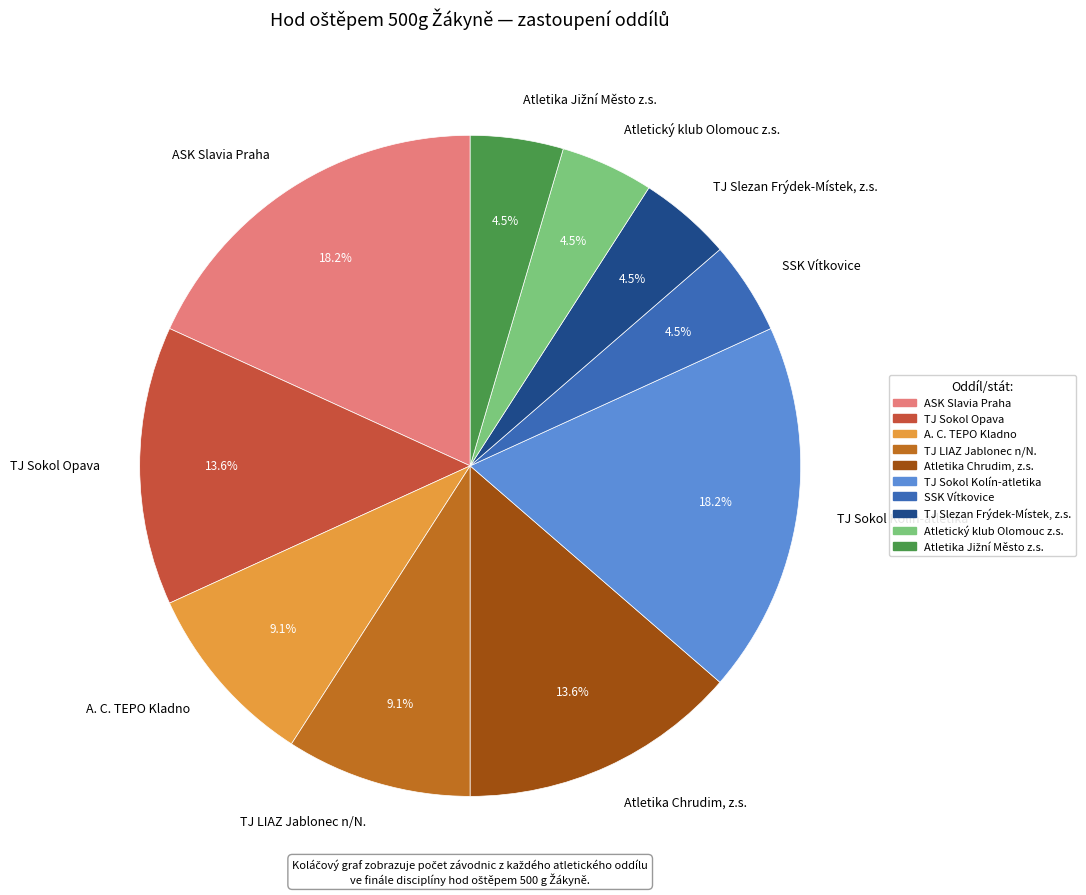

To the nearest percent, what is the difference between the TJ Sokol Opava and SSK Vítkovice slice percentages?

9%